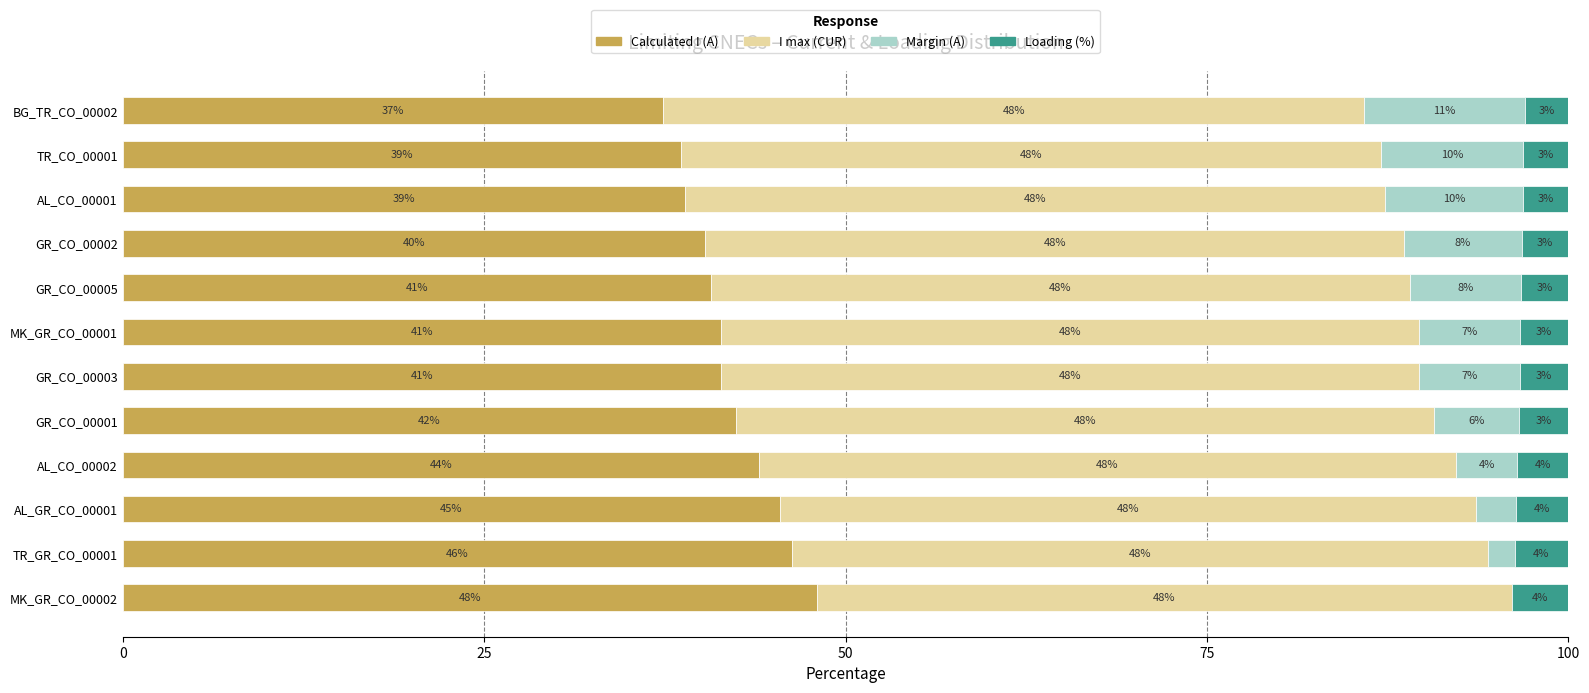

What value does the Calculated I (A) series have at GR_CO_00005?

40.7